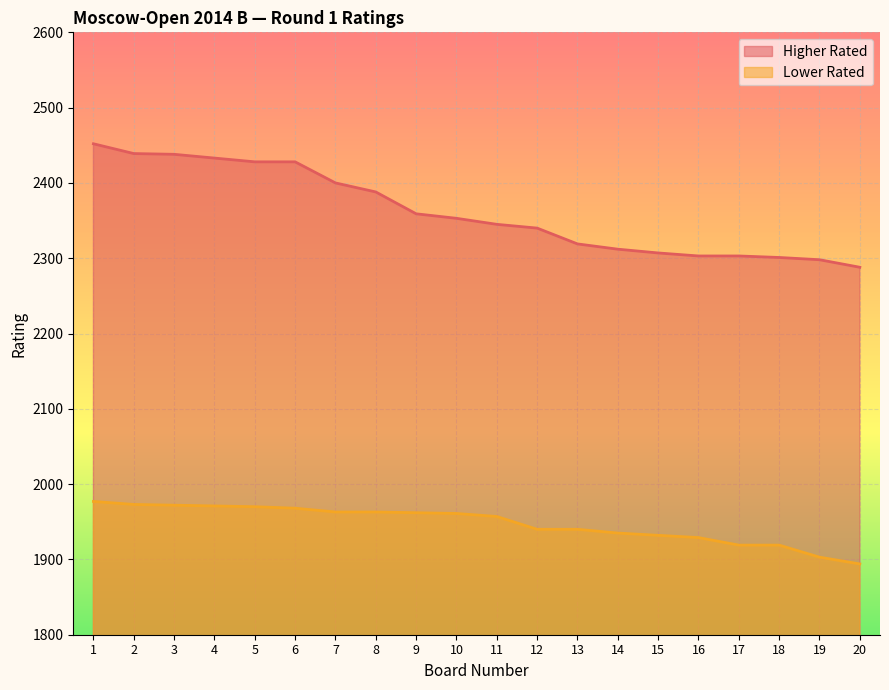

True or false: Higher Rated has more than 1 points higher than both neighbors.

False